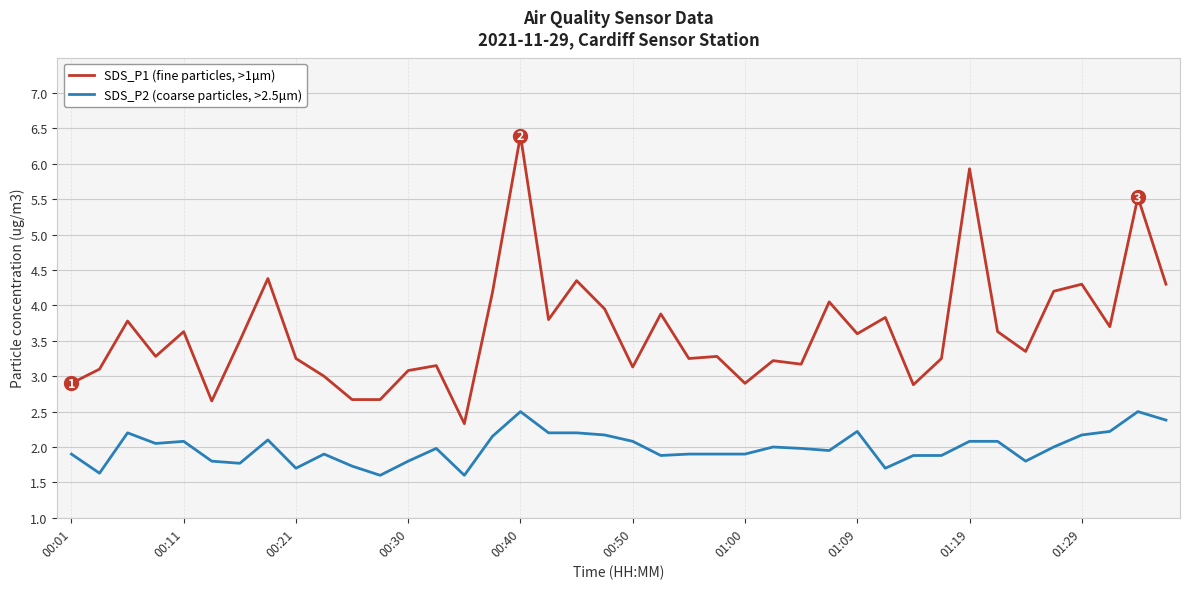

Which series has the largest range (max minus min)?

SDS_P1 (fine particles, >1μm)